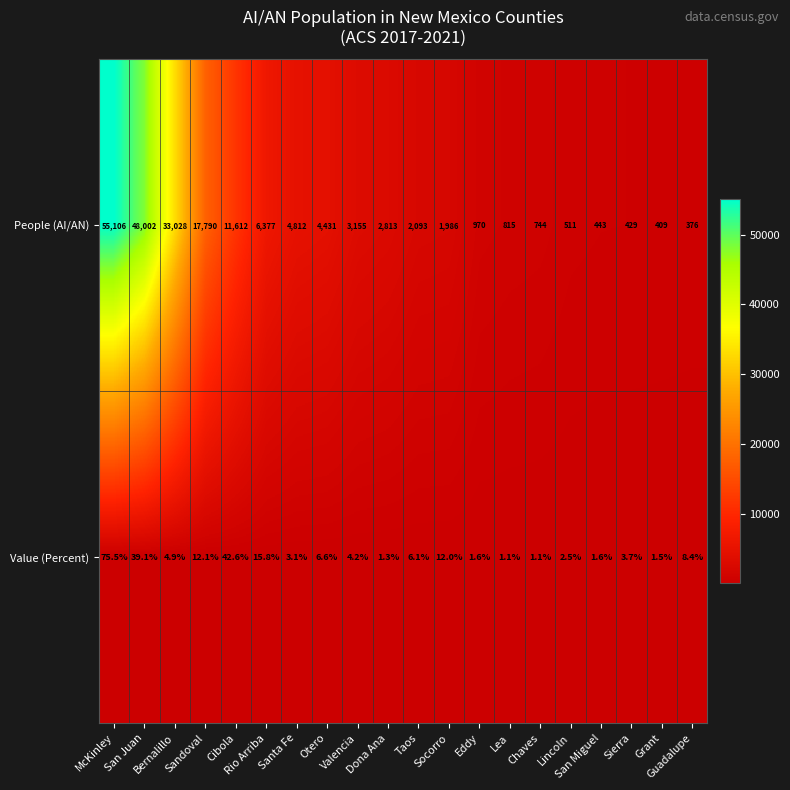

Which series has the largest range (max minus min)?

People (AI/AN)